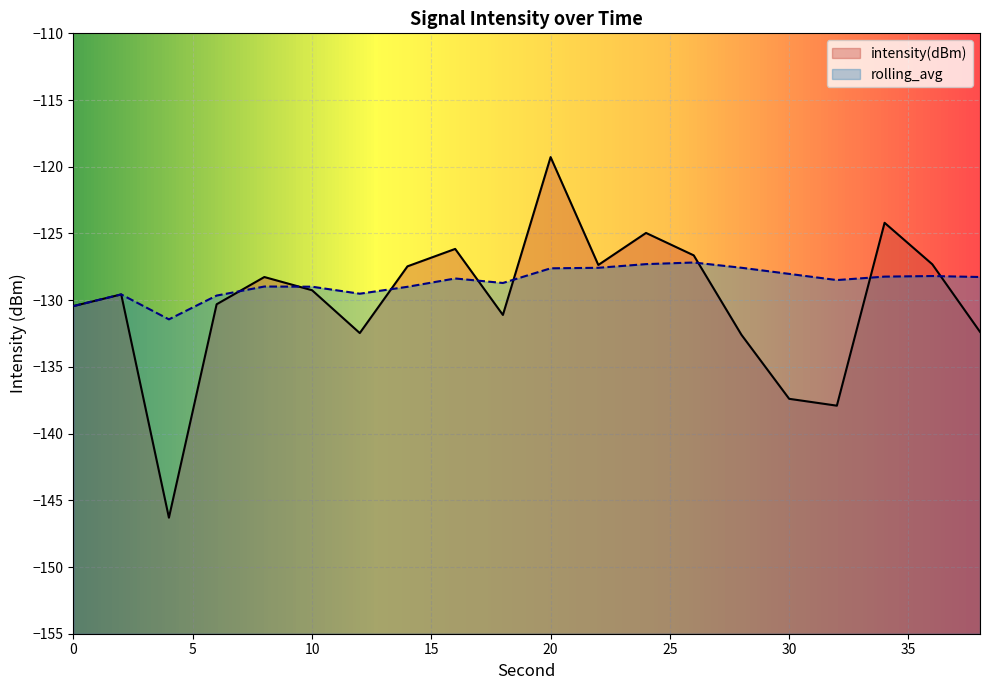

Count the number of data series in this chart.

2